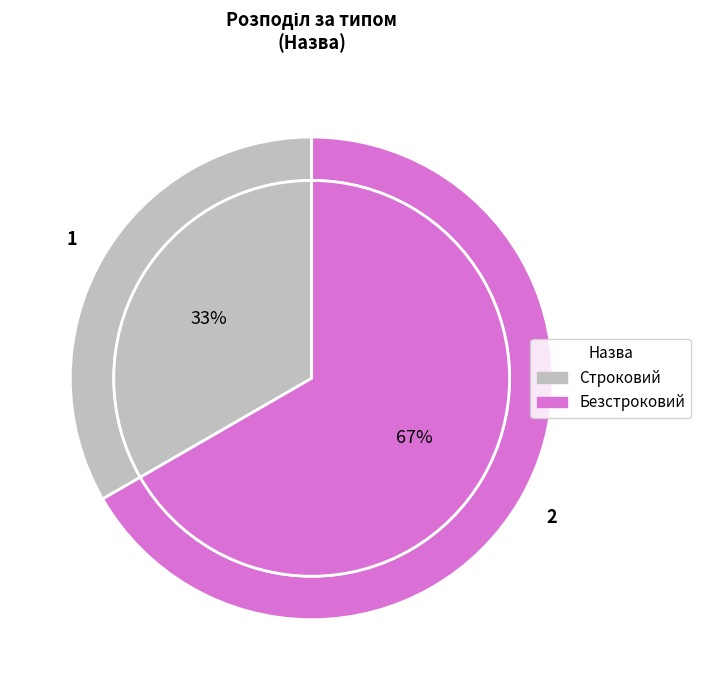

To the nearest percent, what is the difference between the Безстроковий and Строковий slice percentages?

33%